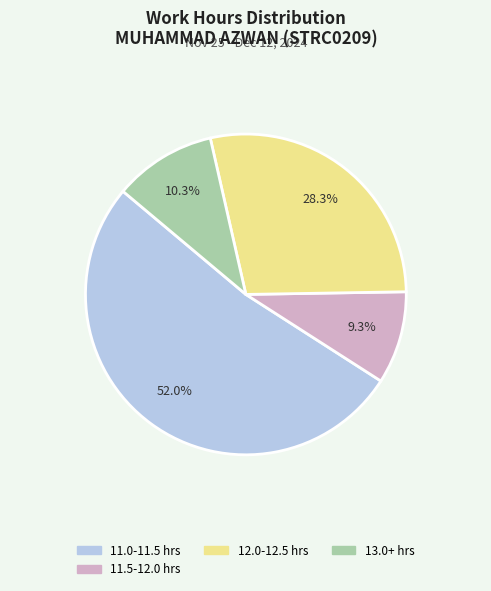

Does any single category account for the majority?

Yes